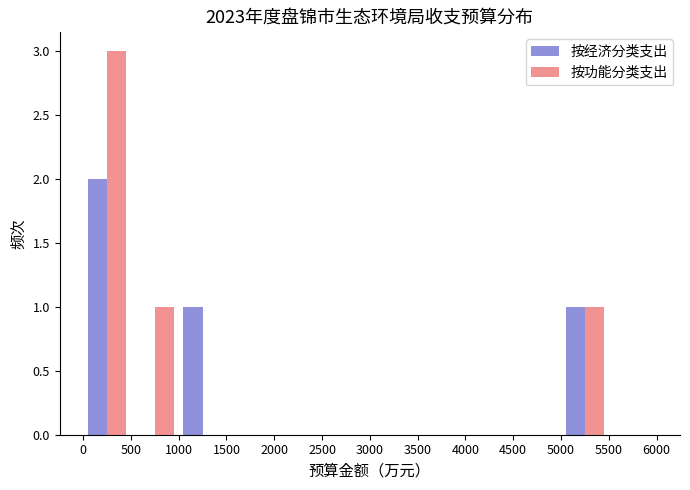

Reading left to right, transcribe this chart: for each range on the x-axis, give the height of each series' bar. The values are not printed on the chart, so give them approximately, as read against the axis.

0 to 500: 按经济分类支出=2	按功能分类支出=3
500 to 1000: 按经济分类支出=0	按功能分类支出=1
1000 to 1500: 按经济分类支出=1	按功能分类支出=0
1500 to 2000: 按经济分类支出=0	按功能分类支出=0
2000 to 2500: 按经济分类支出=0	按功能分类支出=0
2500 to 3000: 按经济分类支出=0	按功能分类支出=0
3000 to 3500: 按经济分类支出=0	按功能分类支出=0
3500 to 4000: 按经济分类支出=0	按功能分类支出=0
4000 to 4500: 按经济分类支出=0	按功能分类支出=0
4500 to 5000: 按经济分类支出=0	按功能分类支出=0
5000 to 5500: 按经济分类支出=1	按功能分类支出=1
5500 to 6000: 按经济分类支出=0	按功能分类支出=0